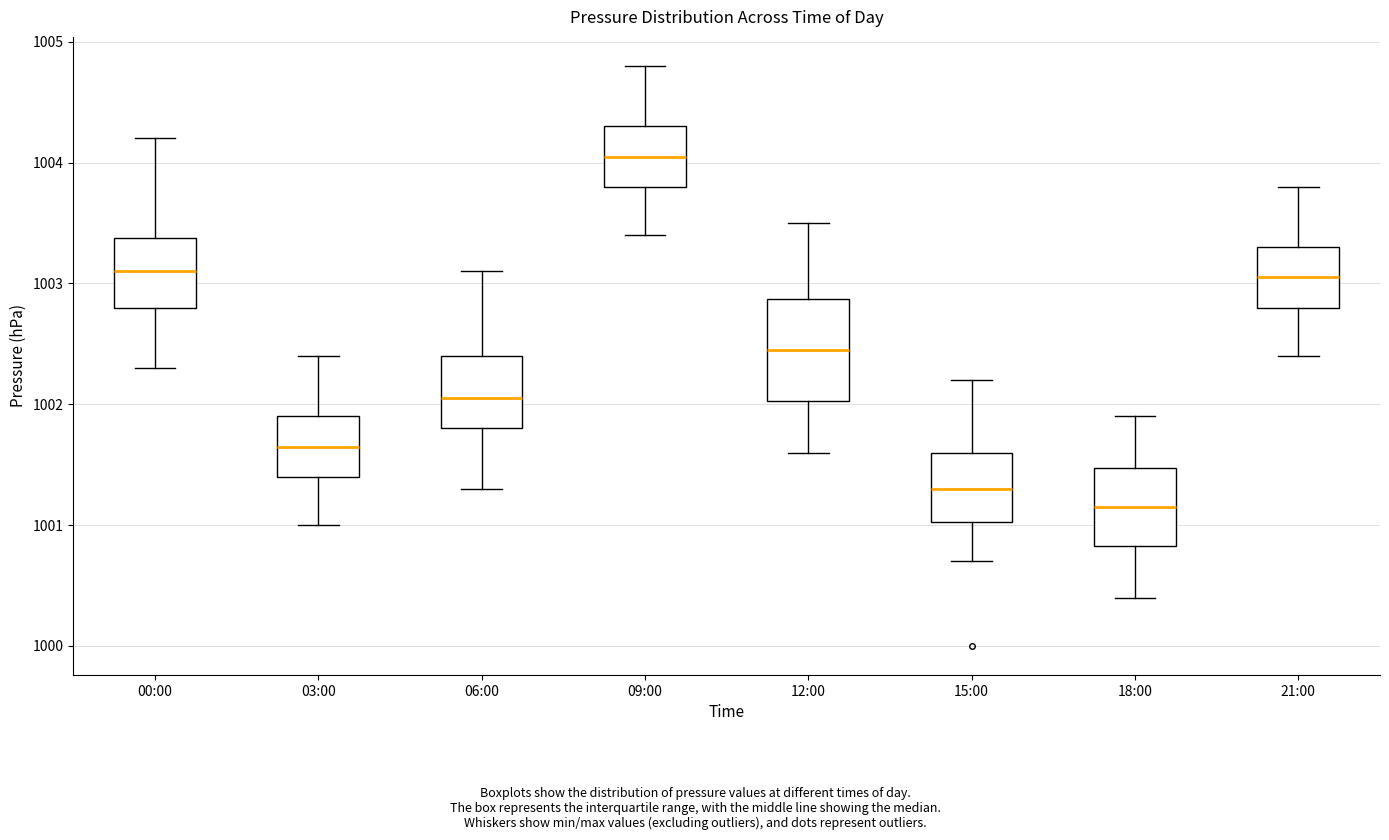

Which box's median line is the highest?

09:00